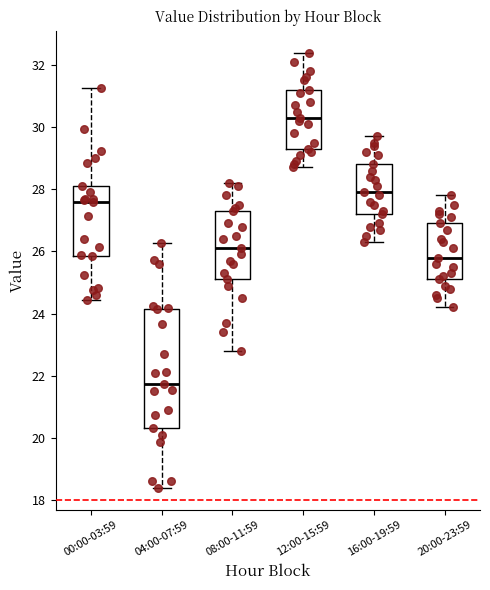

Which box has the highest median line?

12:00-15:59